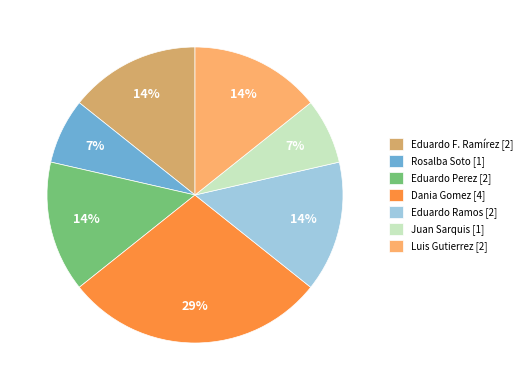

To the nearest percent, what portion does Eduardo Ramos [2] represent?

14%